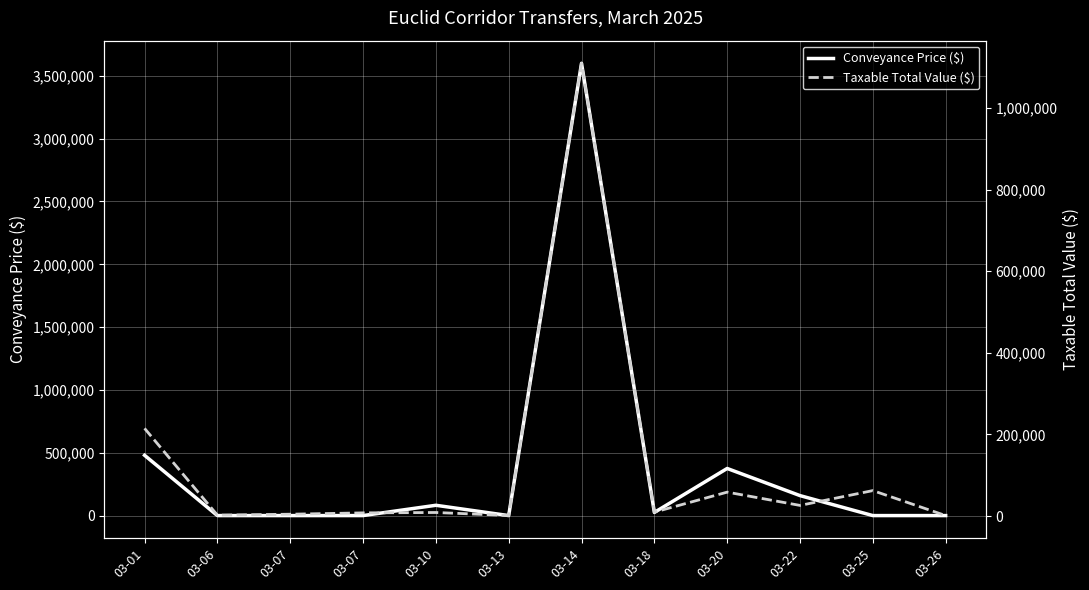

Which series has the largest range (max minus min)?

Conveyance Price ($)